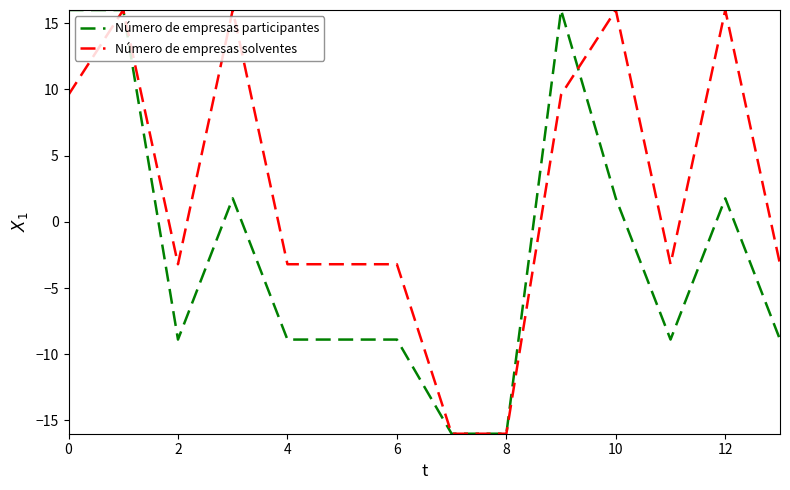

What is the minimum value shown in the chart?

-16.0